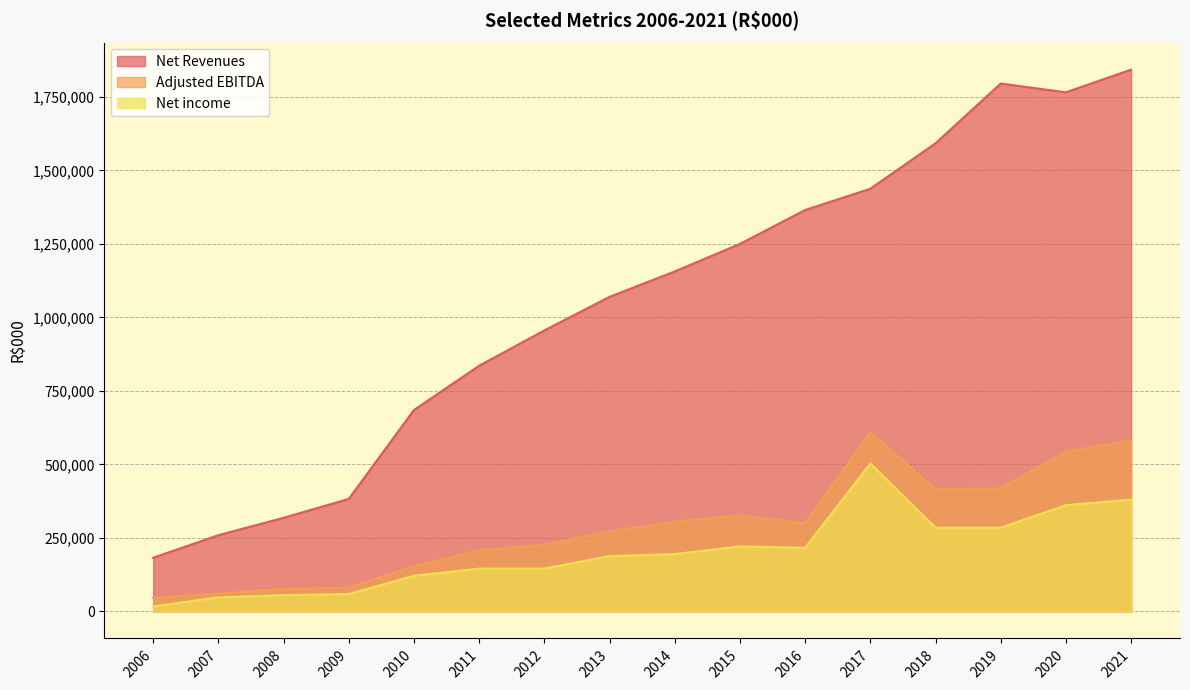

List the series in order of their peak value, highest first.

Net Revenues, Adjusted EBITDA, Net income